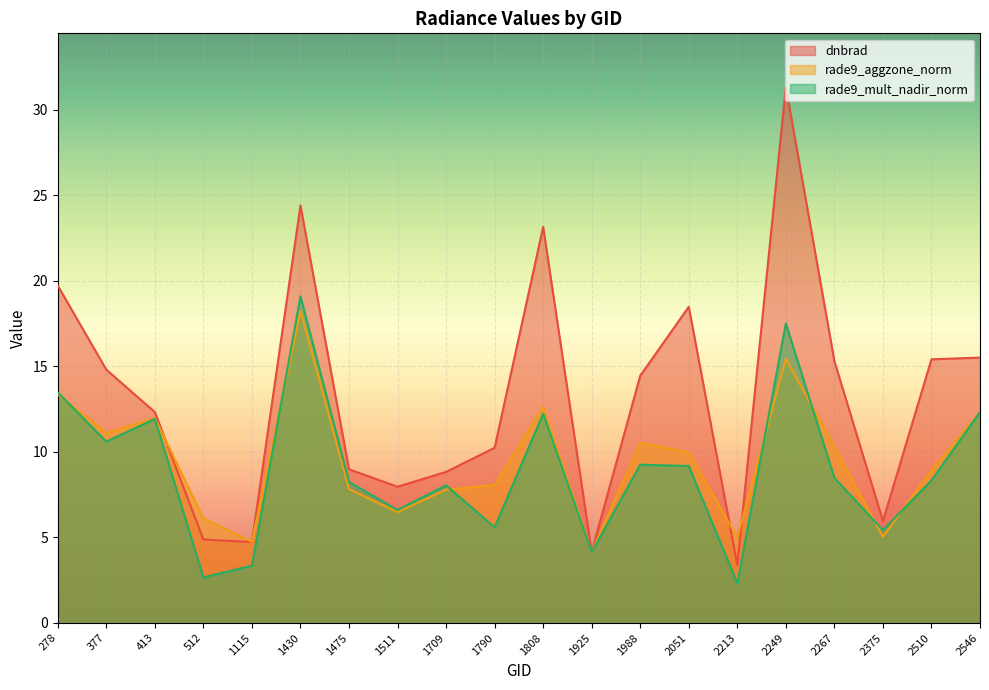

What is the sum of the dnbrad values at 2267 and 512?

20.2